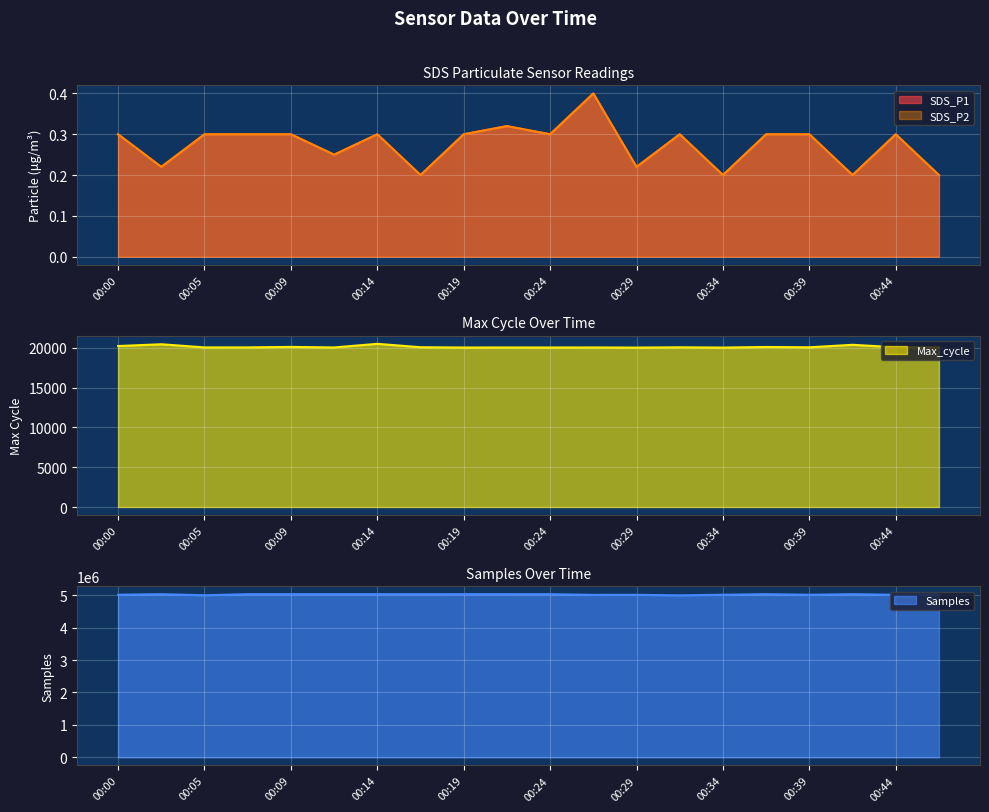

At which label does SDS_P1 reach its peak?

00:27